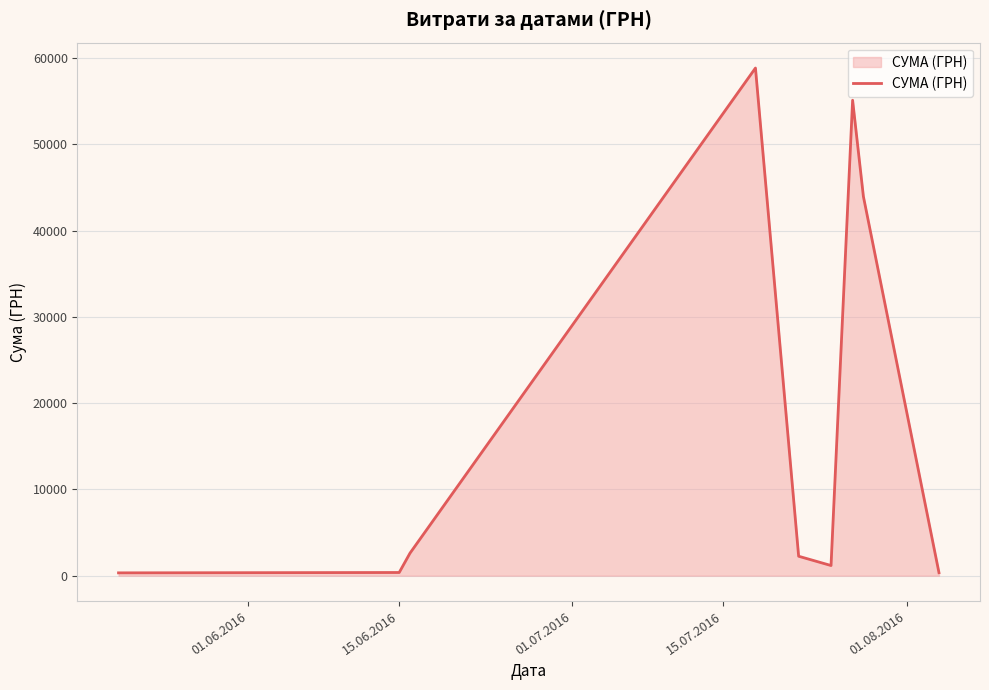

What is the maximum value shown in the chart?

58840.0